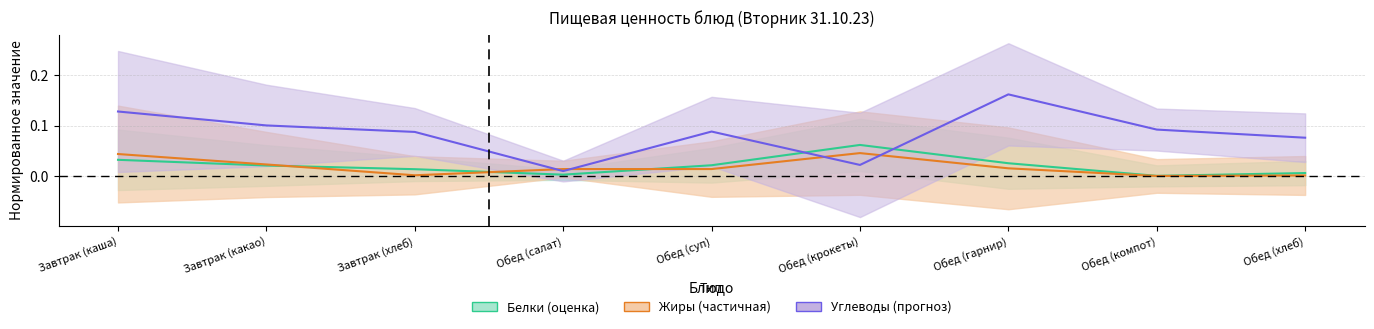

The Белки series shows 0.0 at Обед (компот). True or false?

False